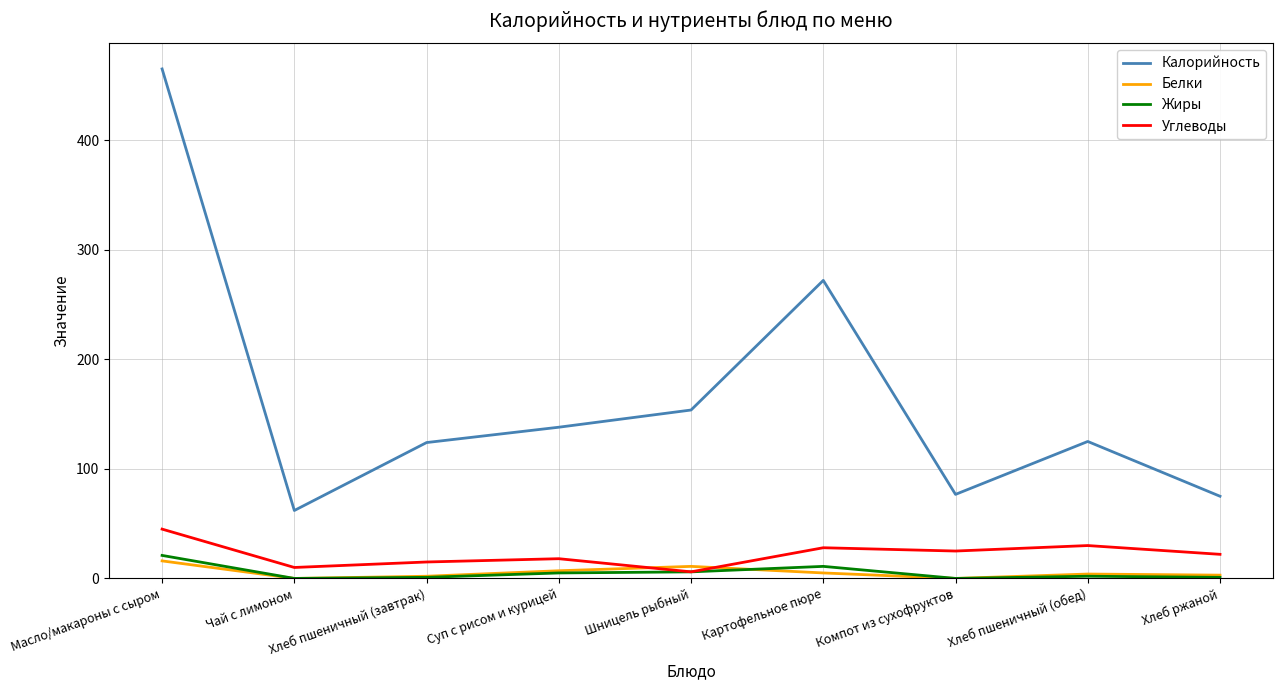

At which category does Калорийность reach its first local valley?

Чай с лимоном